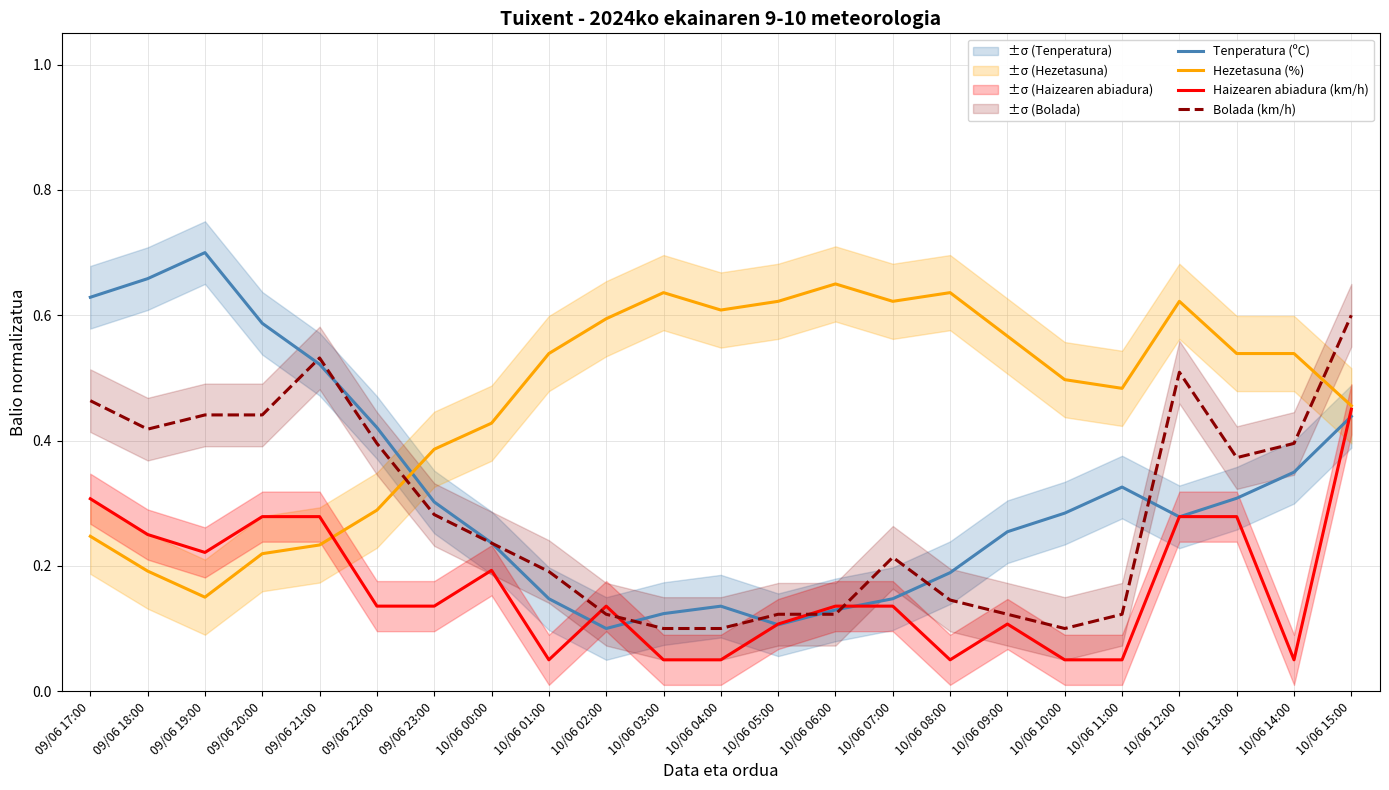

Is it true that Bolada (km/h) equals 0.5 at 09/06 21:00?

True